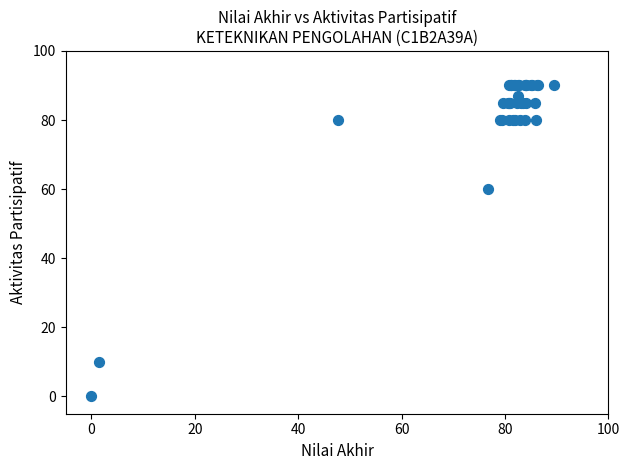

What Y value in the scatter plot is closest to 45?

60